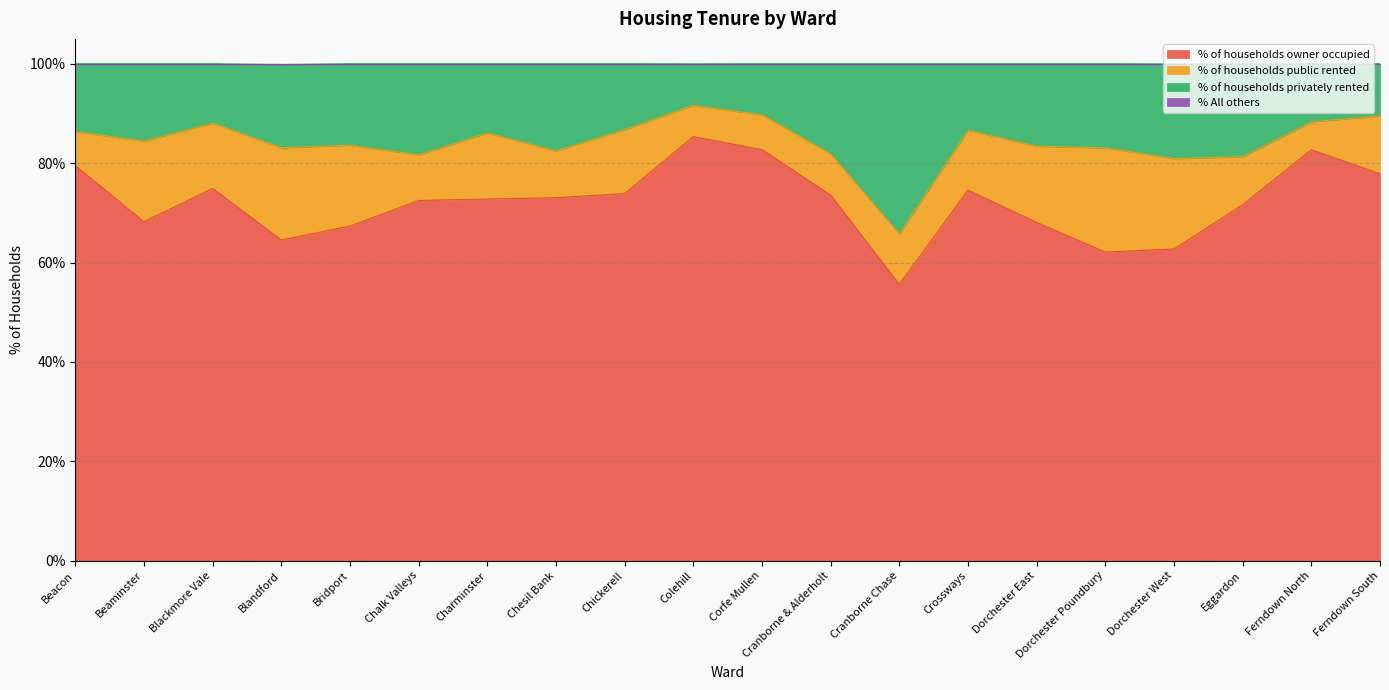

Does the chart display data point markers on the line(s)?

No